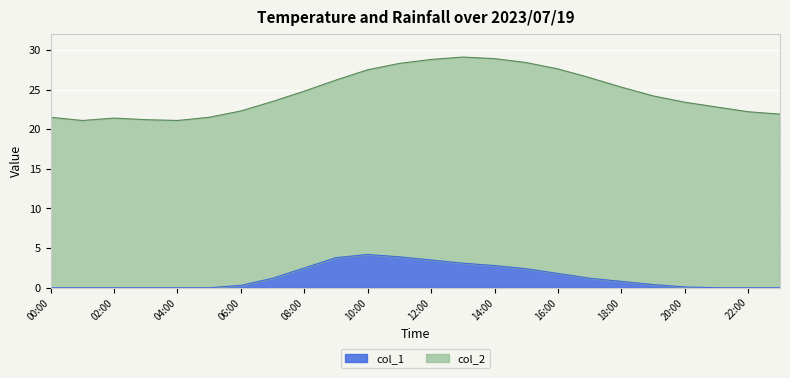

Which series has the largest range (max minus min)?

col_2